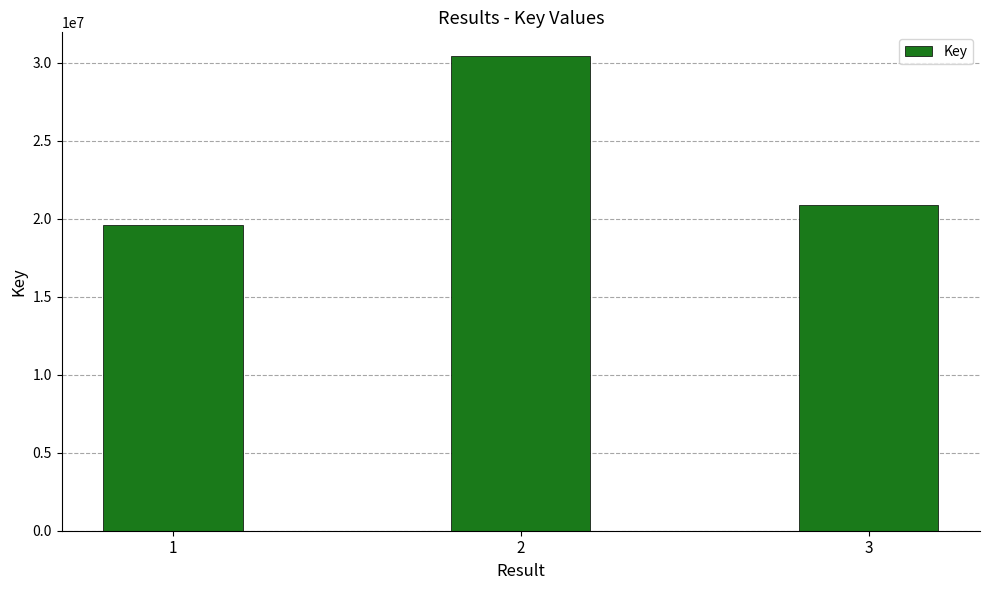

What is the difference between the values at 1 and 3?

1252724